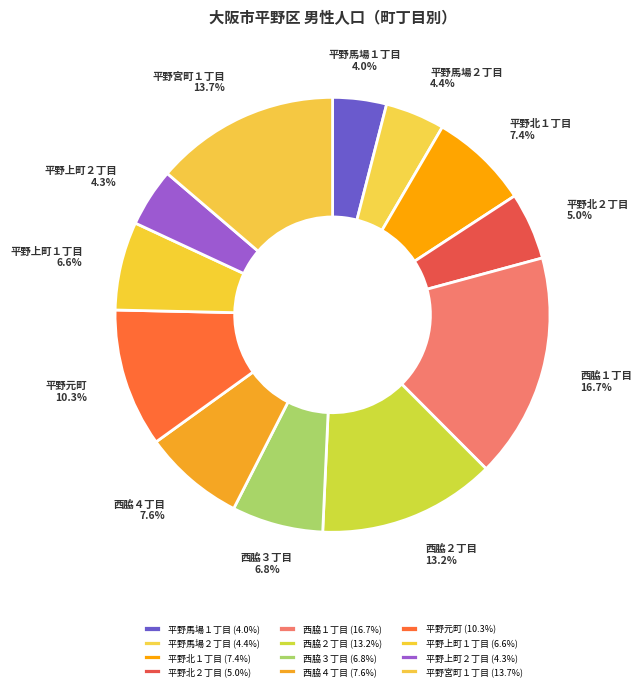

Does 平野上町１丁目 account for over 50% of the chart?

No